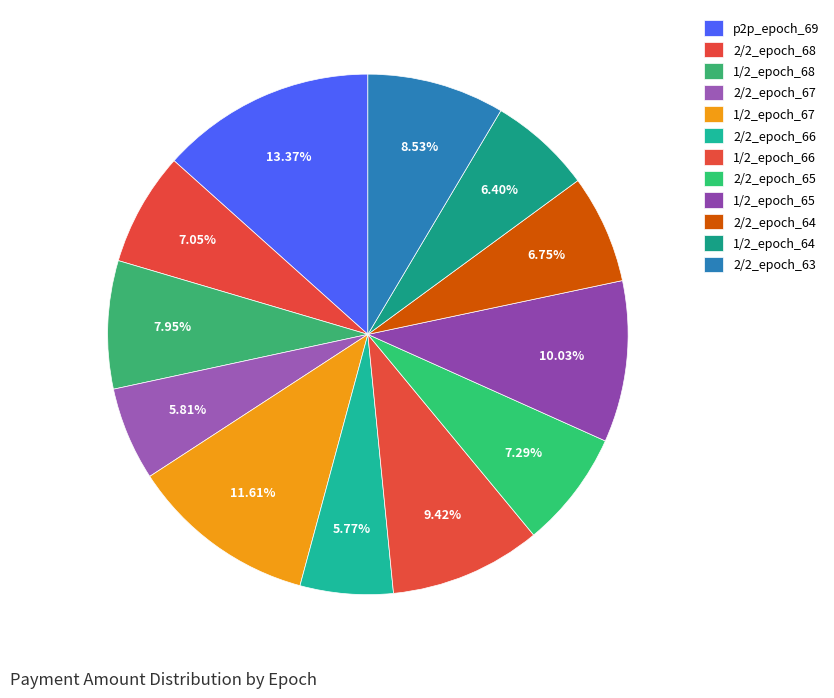

Rank the categories by value from lowest to highest.

2/2_epoch_66, 2/2_epoch_67, 1/2_epoch_64, 2/2_epoch_64, 2/2_epoch_68, 2/2_epoch_65, 1/2_epoch_68, 2/2_epoch_63, 1/2_epoch_66, 1/2_epoch_65, 1/2_epoch_67, p2p_epoch_69